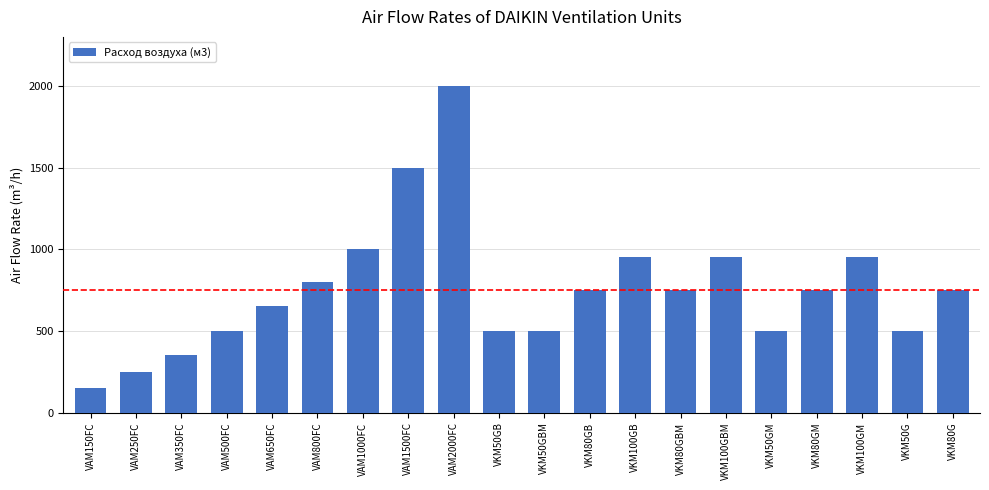

True or false: the data shows 1367 at VAM800FC.

False